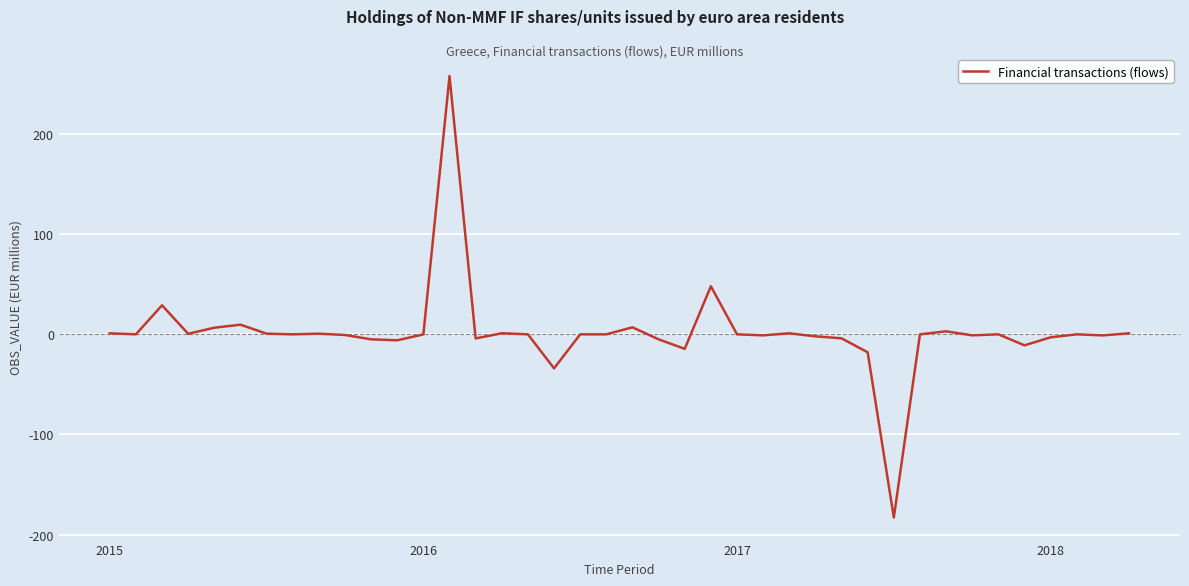

What is the maximum value shown in the chart?

258.0